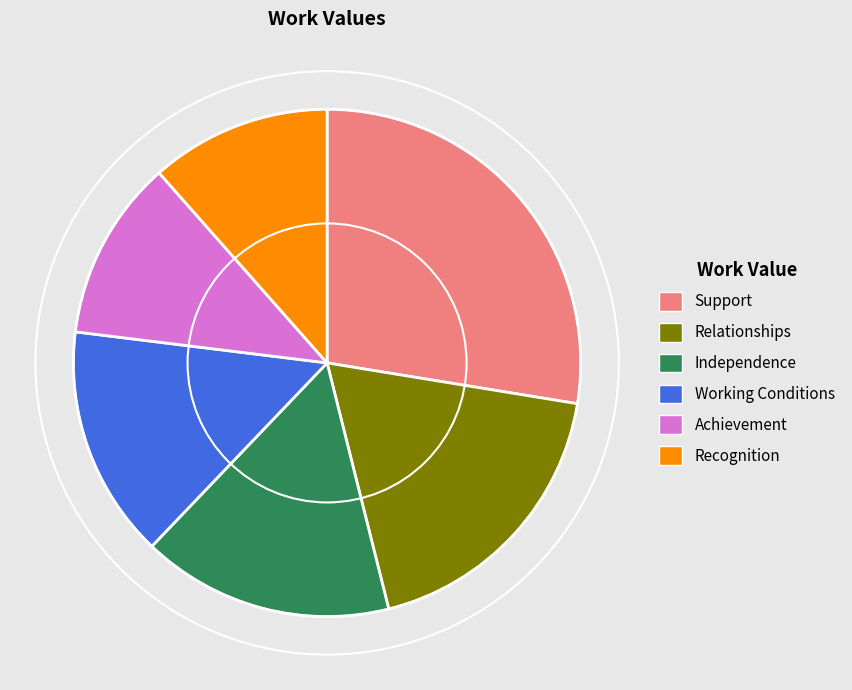

Which slice is the largest?

Support